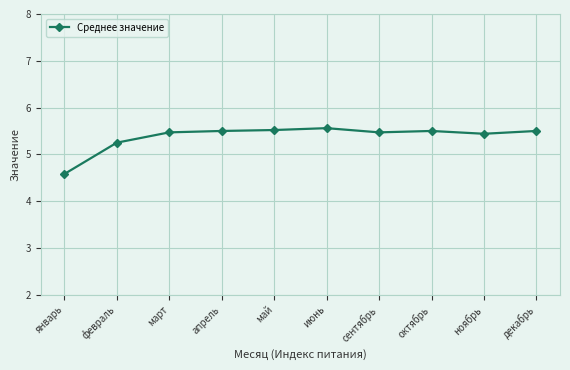

The value at сентябрь is 7.6. True or false?

False